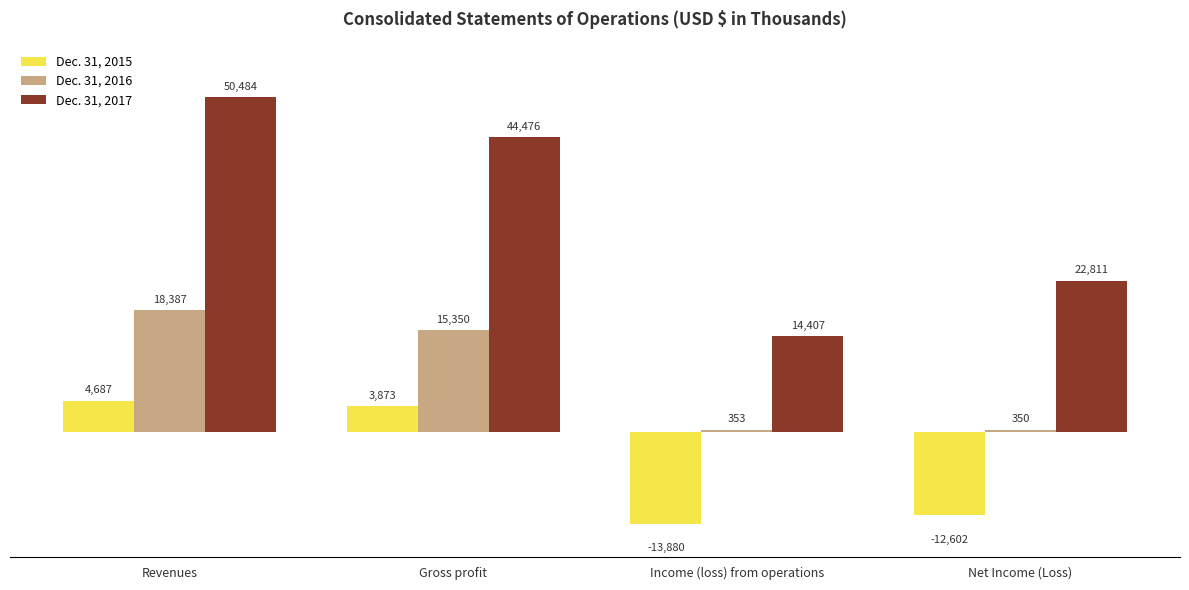

Which series has the largest range (max minus min)?

Dec. 31, 2017